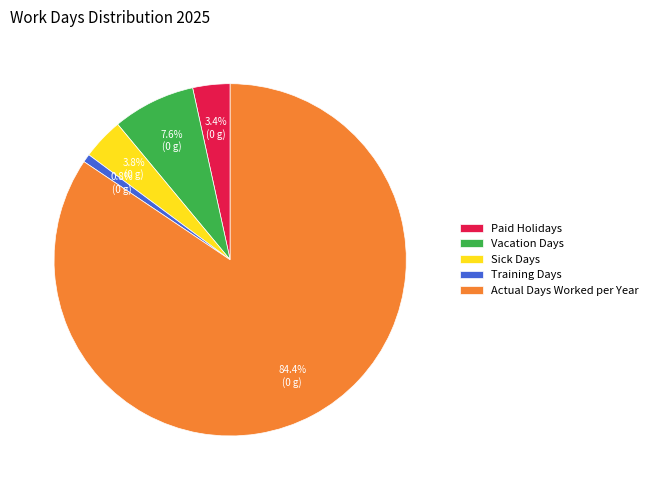

Is Actual Days Worked per Year the majority of the pie?

Yes